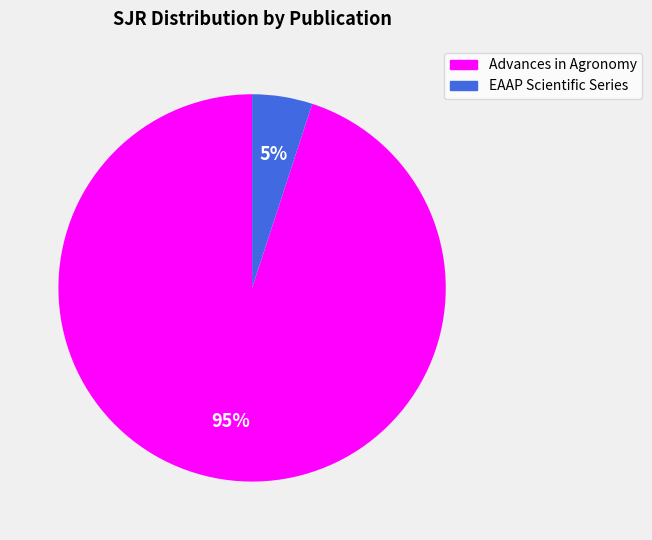

Do Advances in Agronomy and EAAP Scientific Series together represent more than half of the pie?

Yes